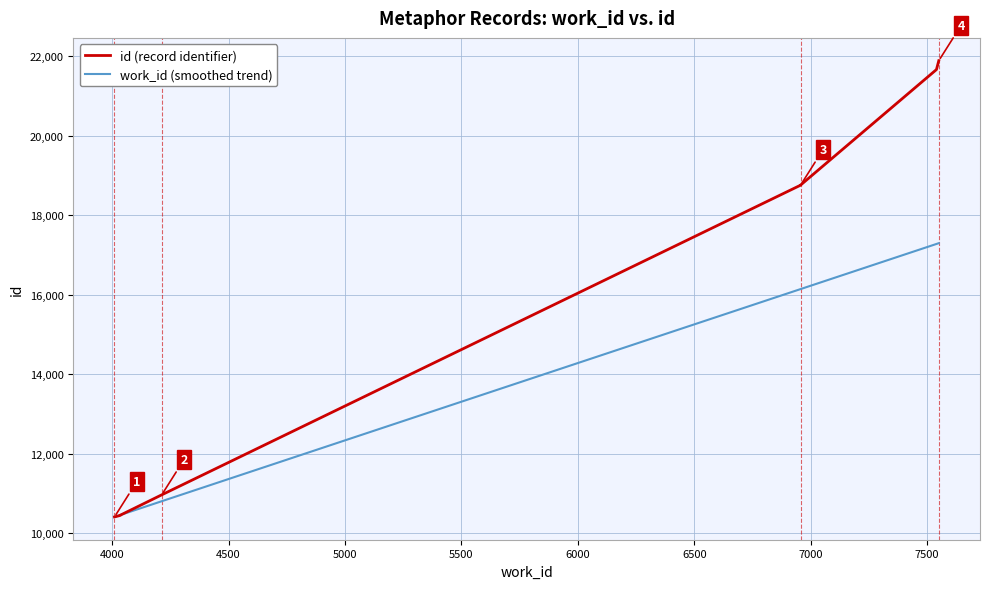

Which series ends up on top after the final intersection of work_id (smoothed trend) and id (record identifier)?

id (record identifier)